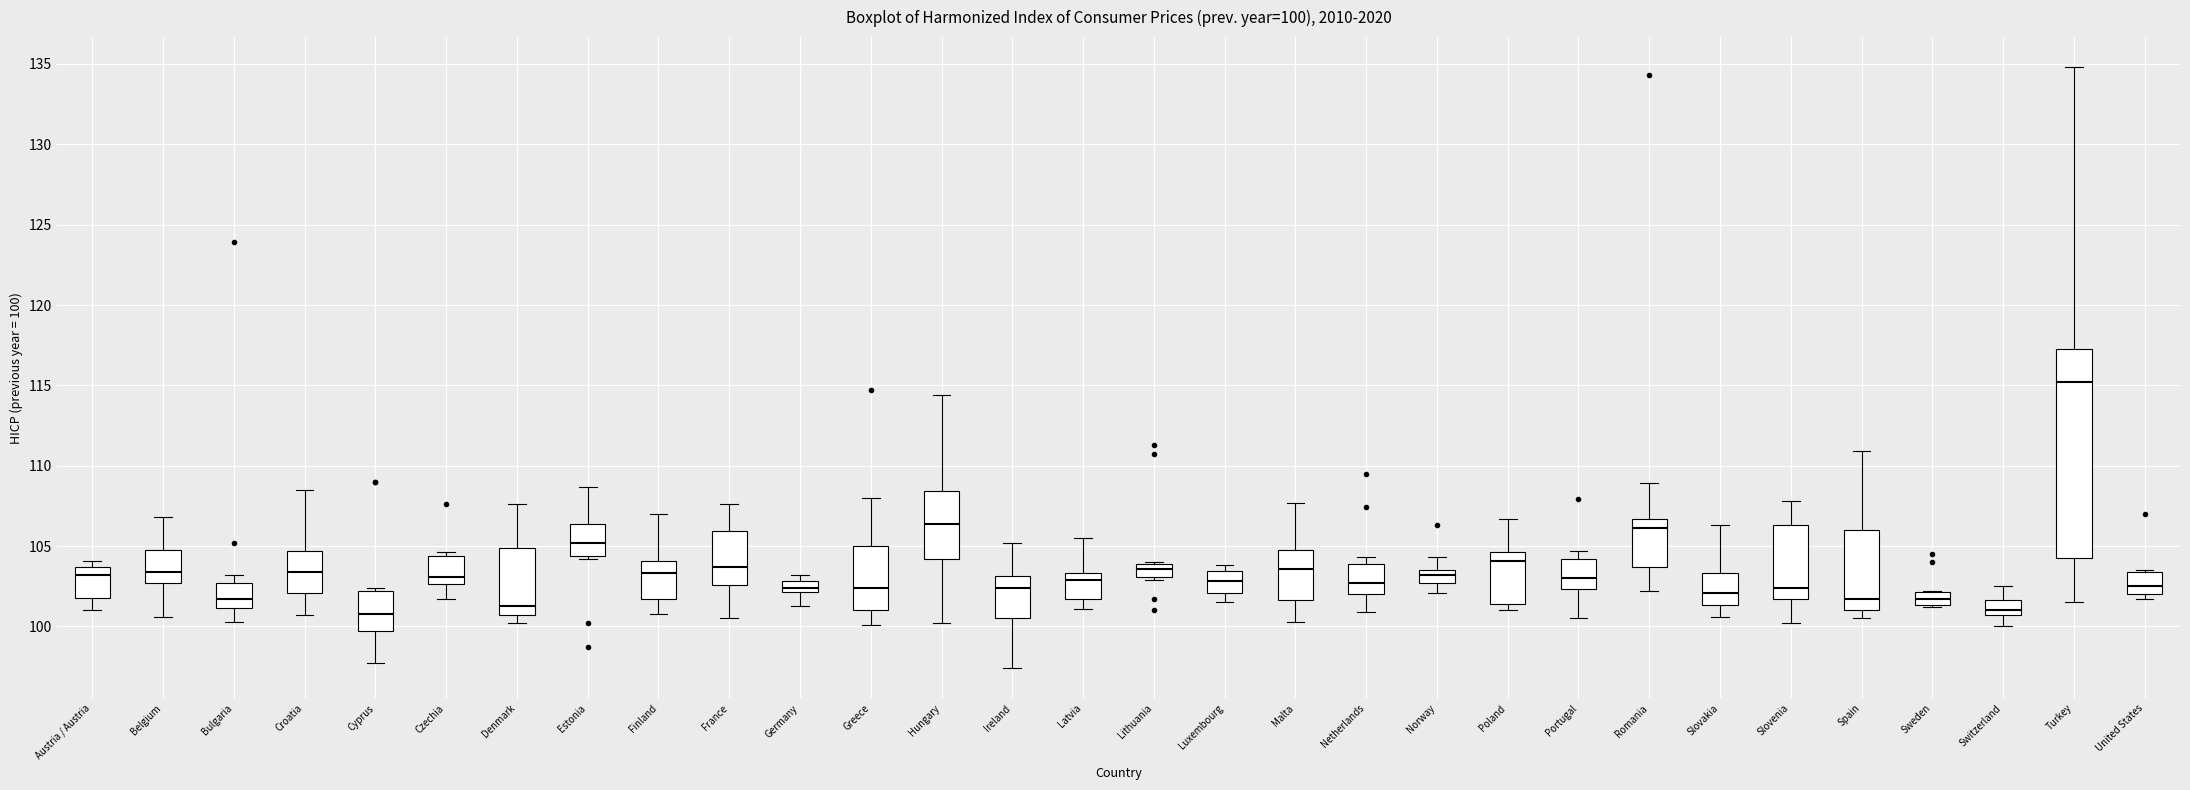

Comparing the boxes themselves (not the whiskers), which one is the tallest?

Turkey